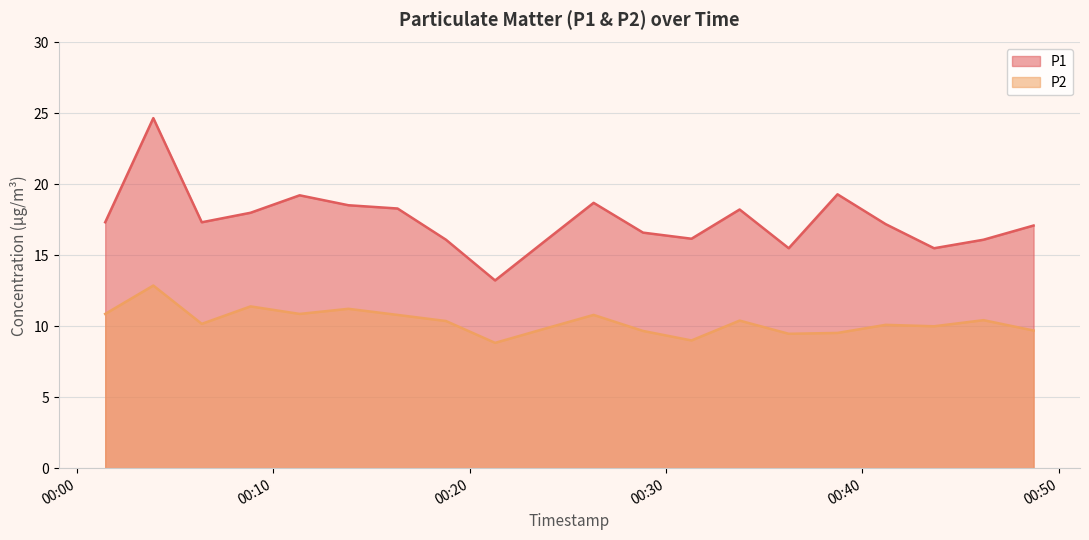

True or false: P2 and P1 cross at least once.

False